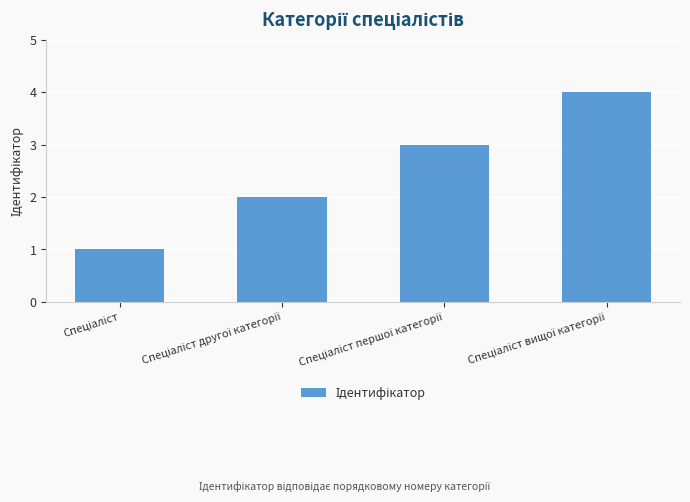

What is the sum of all values?

10